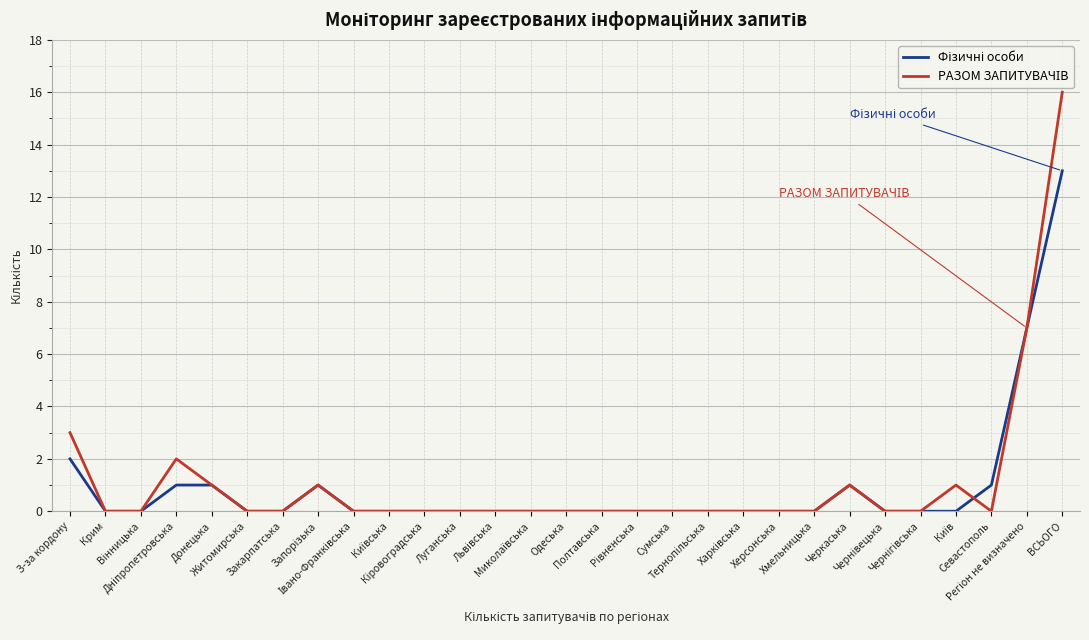

What is the maximum value shown in the chart?

16